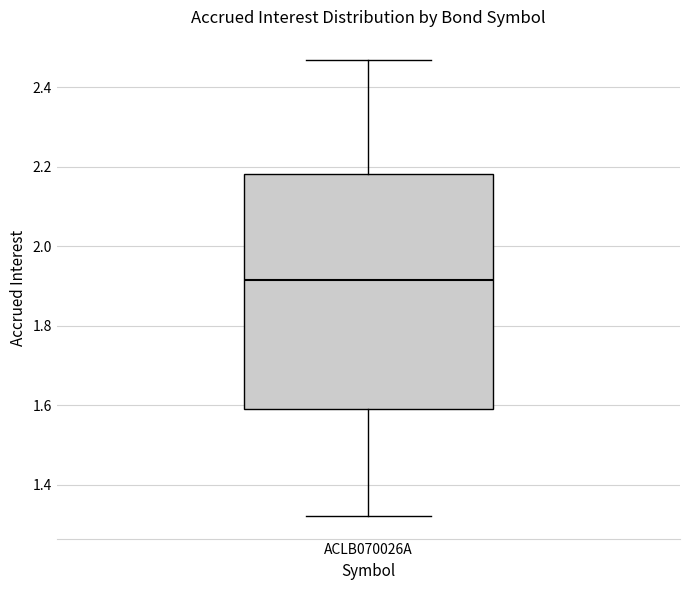

Where does the upper whisker of the box for ACLB070026A end on the y-axis? The values are not printed on the chart, so give them approximately, as read against the axis.

2.46